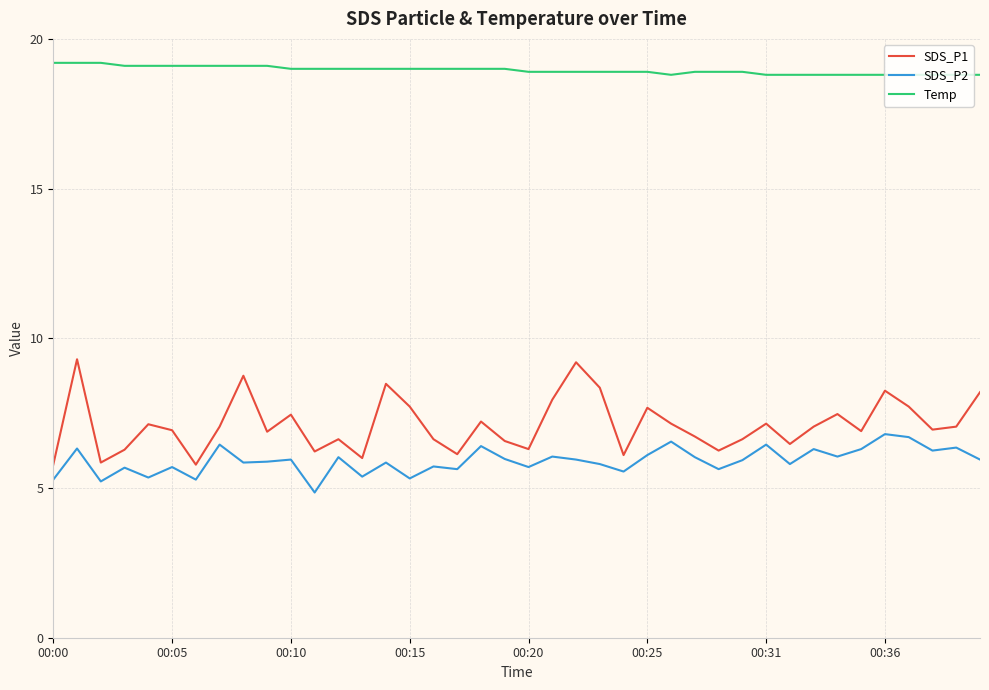

True or false: SDS_P1 and Temp intersect in this chart.

False